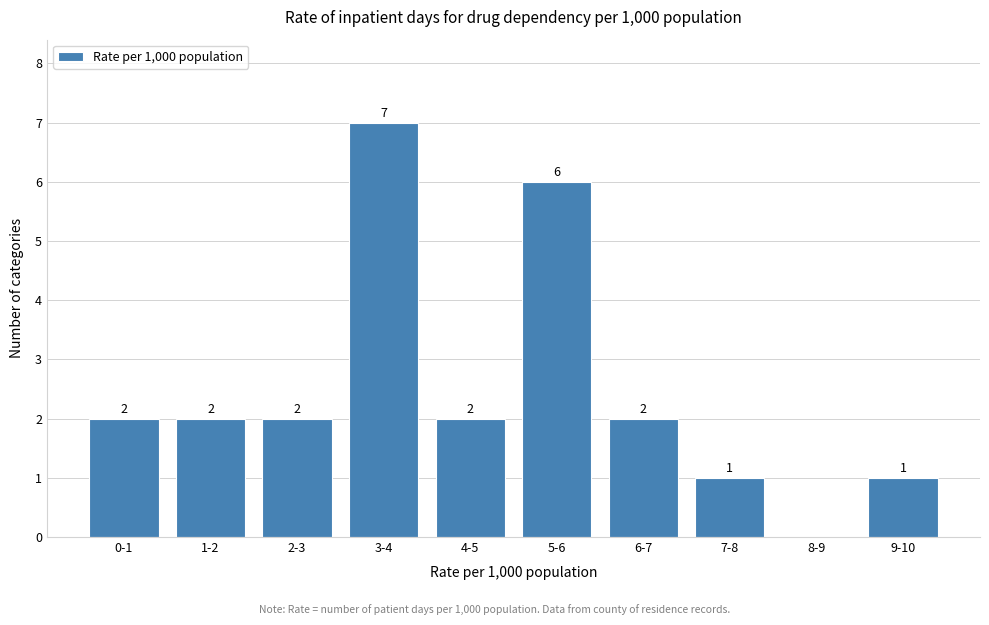

Reading left to right, list all the values displayed in this chart.

0-1=2	1-2=2	2-3=2	3-4=7	4-5=2	5-6=6	6-7=2	7-8=1	8-9=0	9-10=1